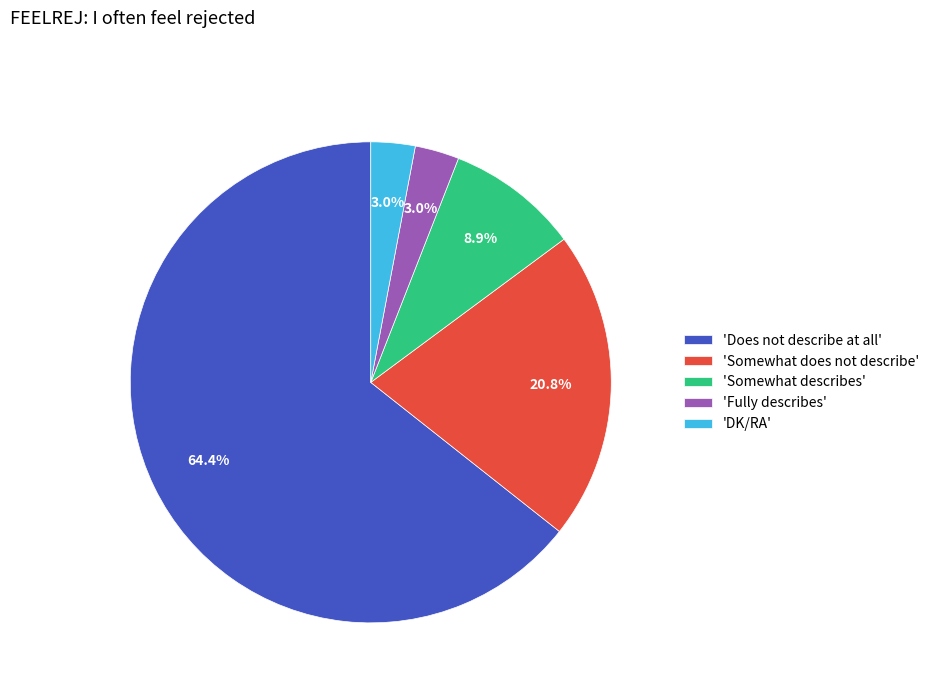

Does 'DK/RA' account for over 50% of the chart?

No